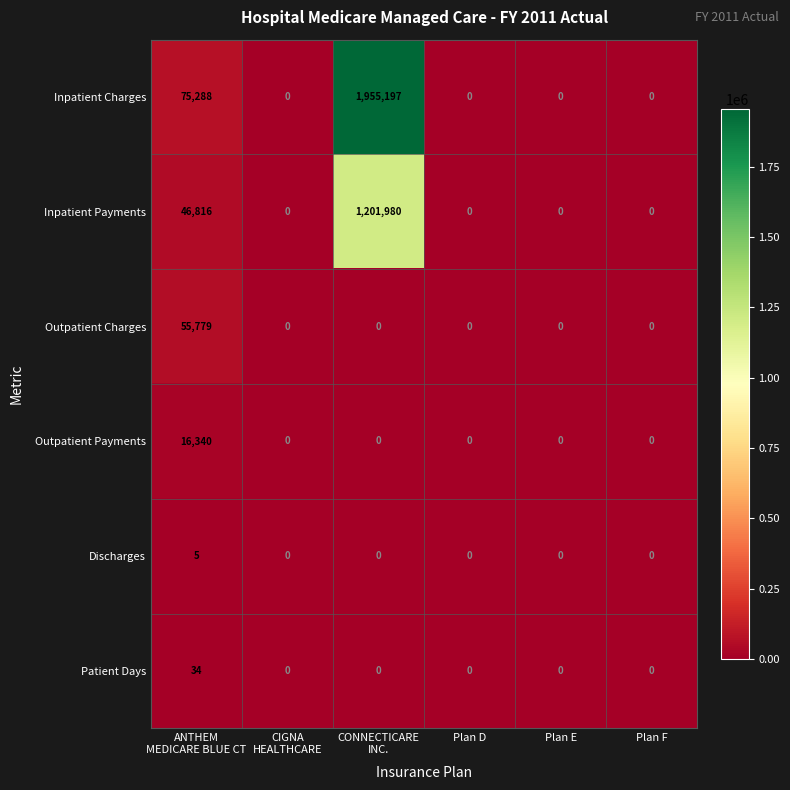

What is the sum of all Inpatient Charges values?

2030485